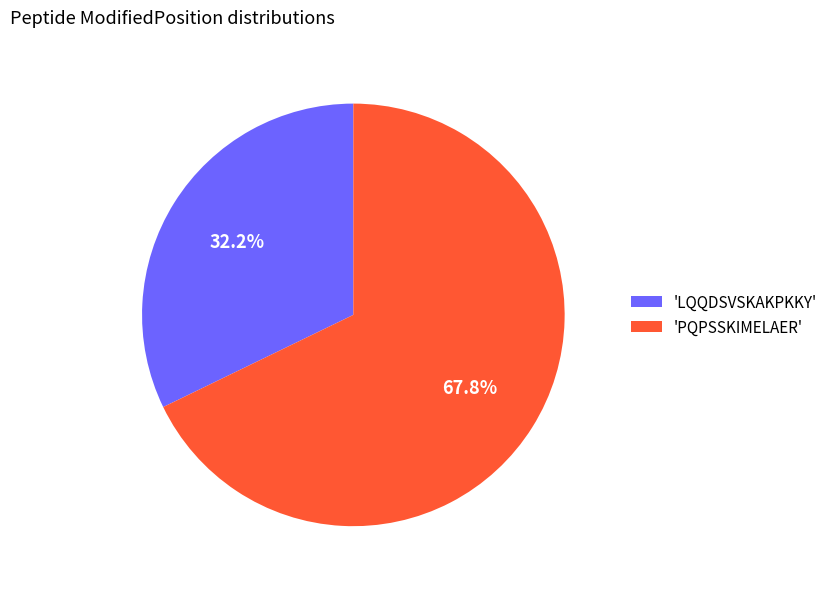

What percentage do 'LQQDSVSKAKPKKY' and 'PQPSSKIMELAER' together represent?

100.0%